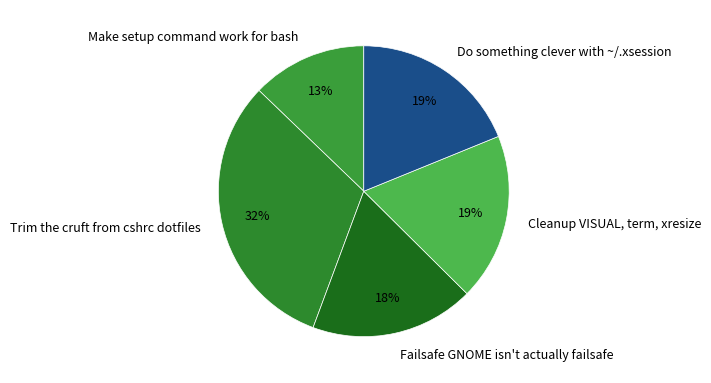

Combined, do Do something clever with ~/.xsession and Cleanup VISUAL, term, xresize account for over 50%?

No